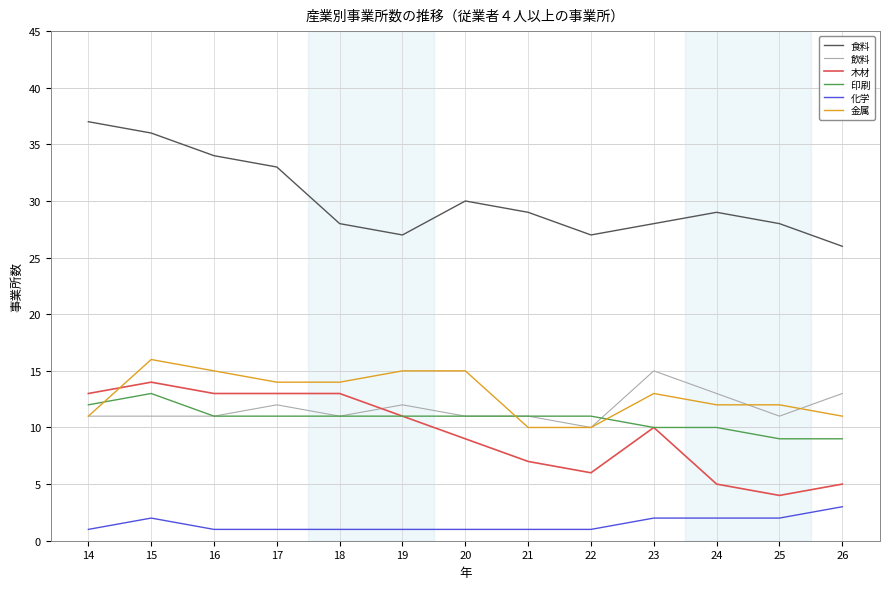

The value of 金属 at 23 is 13. True or false?

True